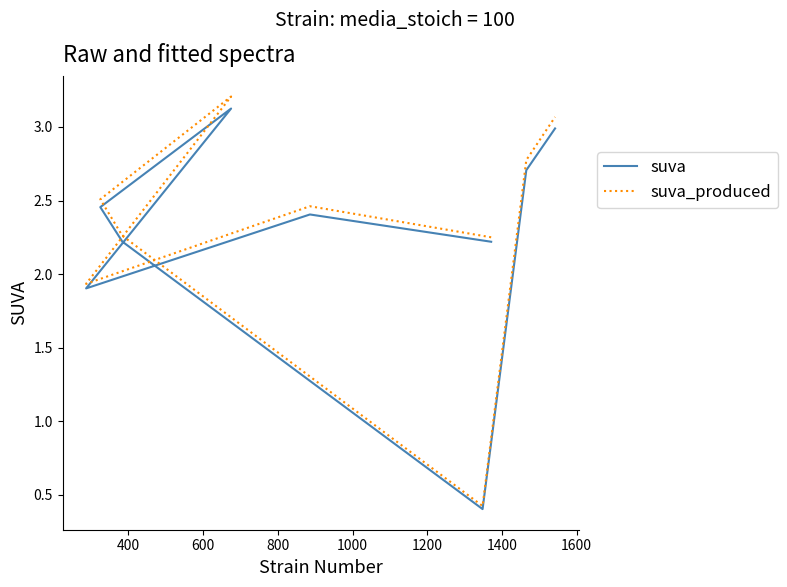

True or false: suva_produced and suva cross at least once.

False